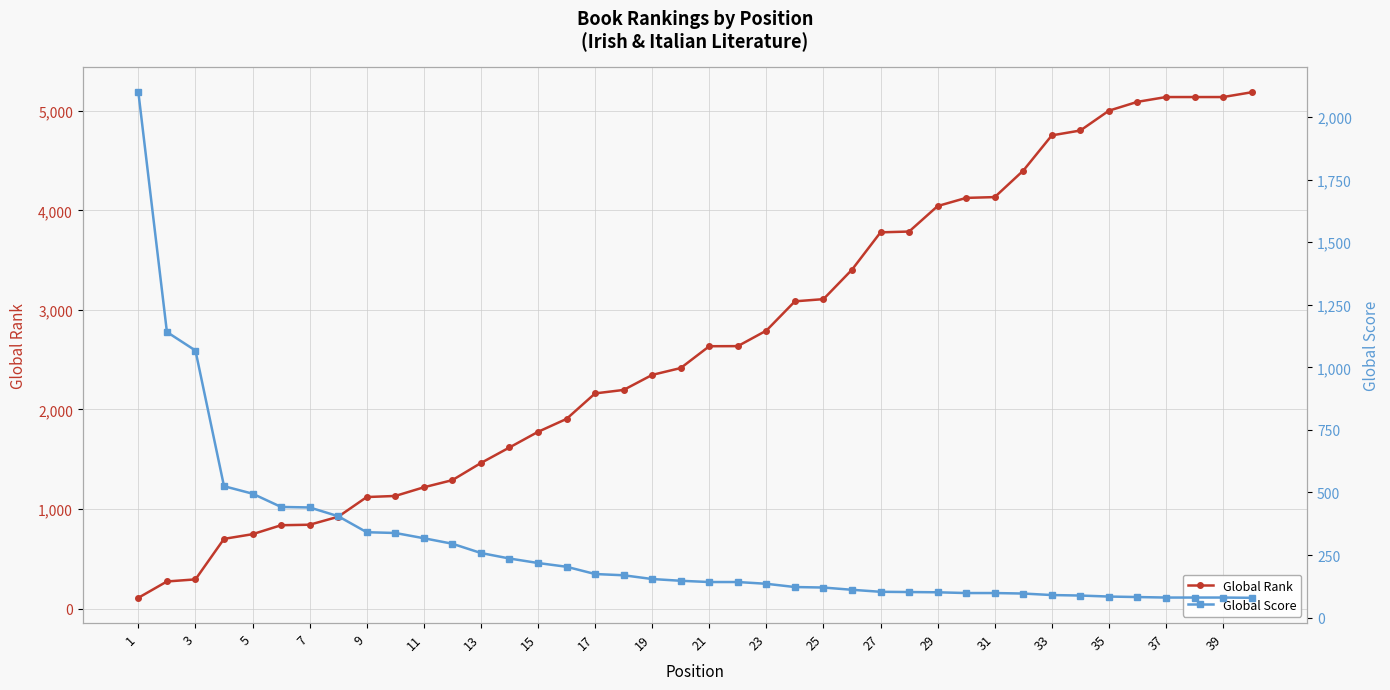

What is the maximum value for Global Rank?

5186